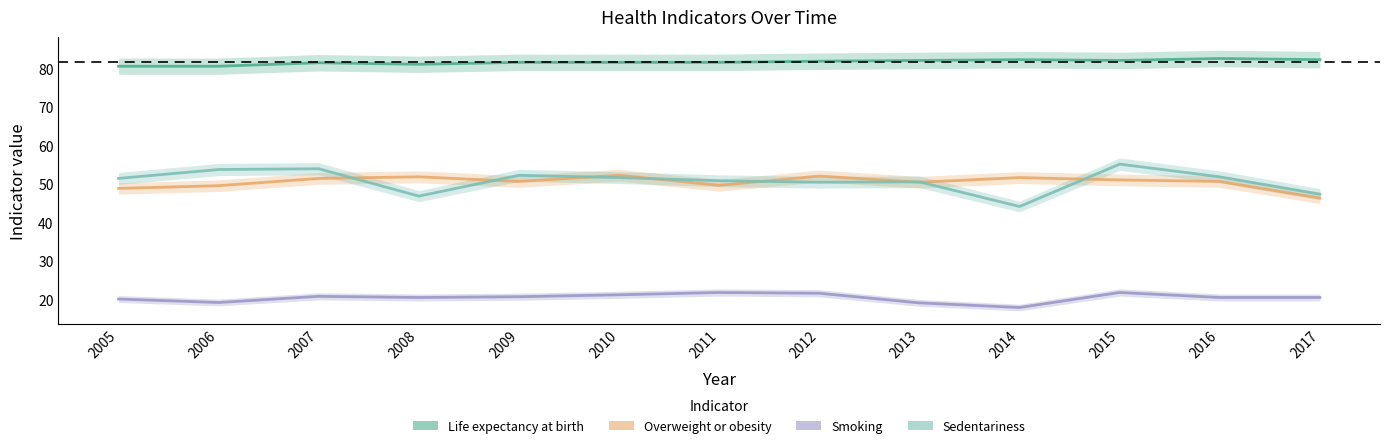

What is the value of the Life expectancy at birth point at the 9th from the left?

82.1